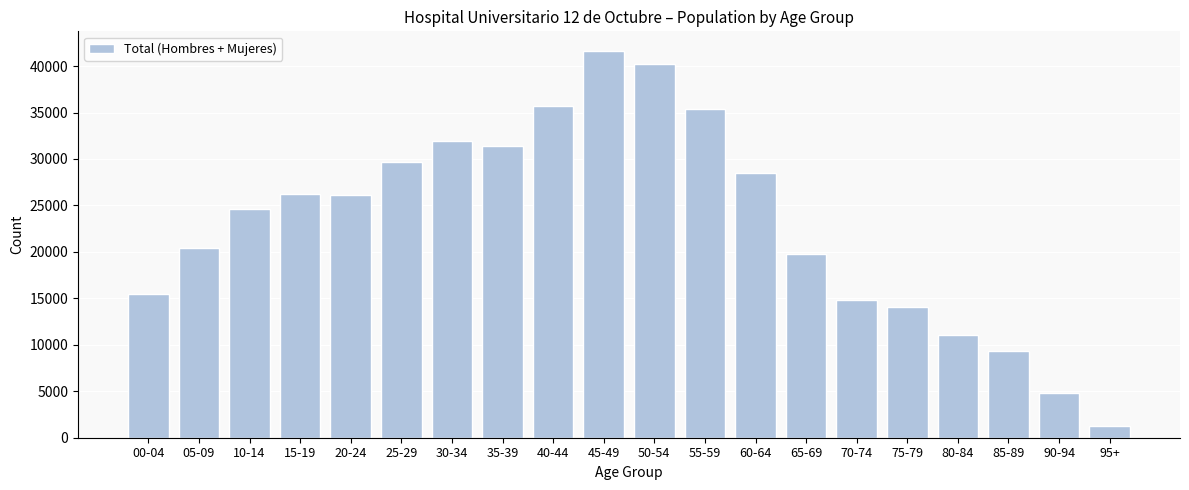

What is the approximate value at 00-04?

15429